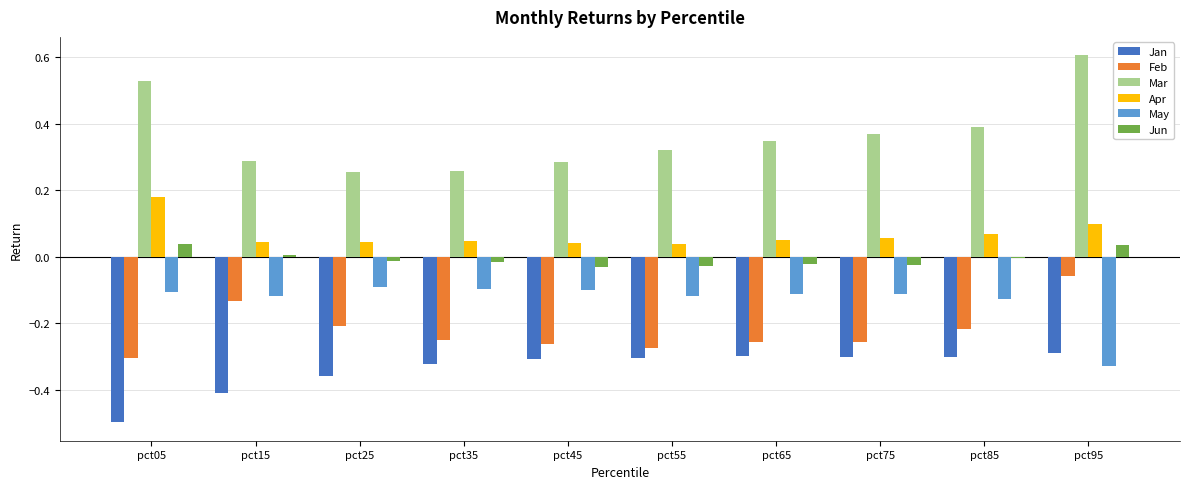

Which series has the widest spread of values?

Mar